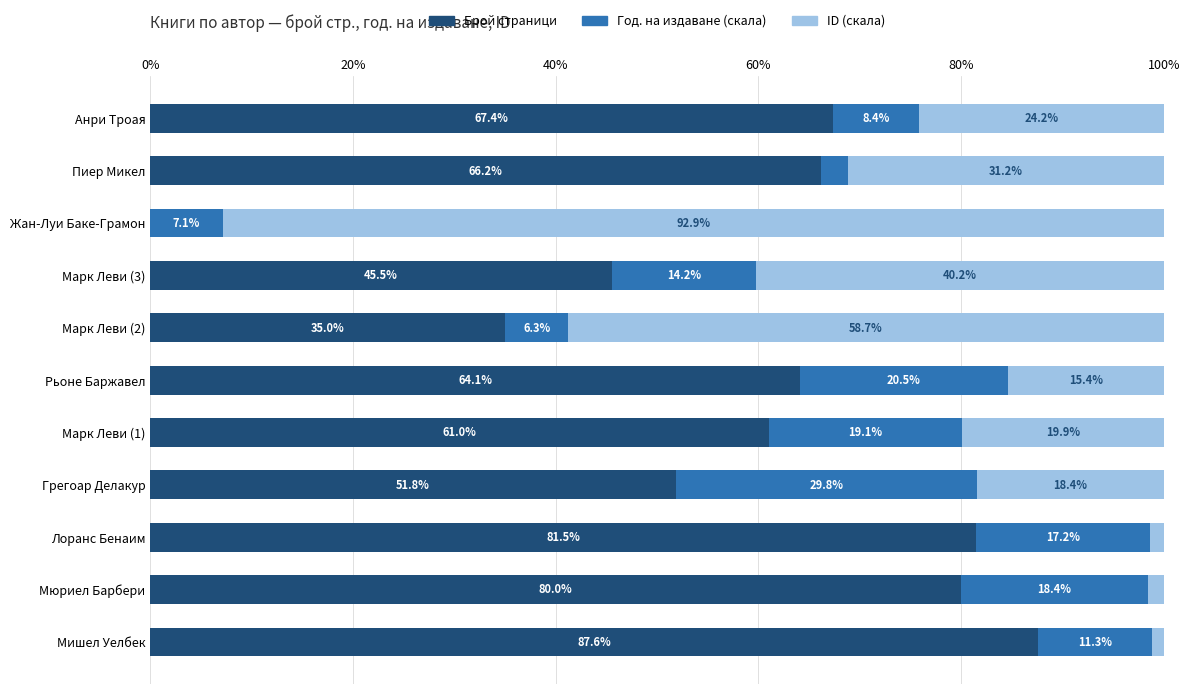

What is the total value across all series at Грегоар Делакур?

100.0